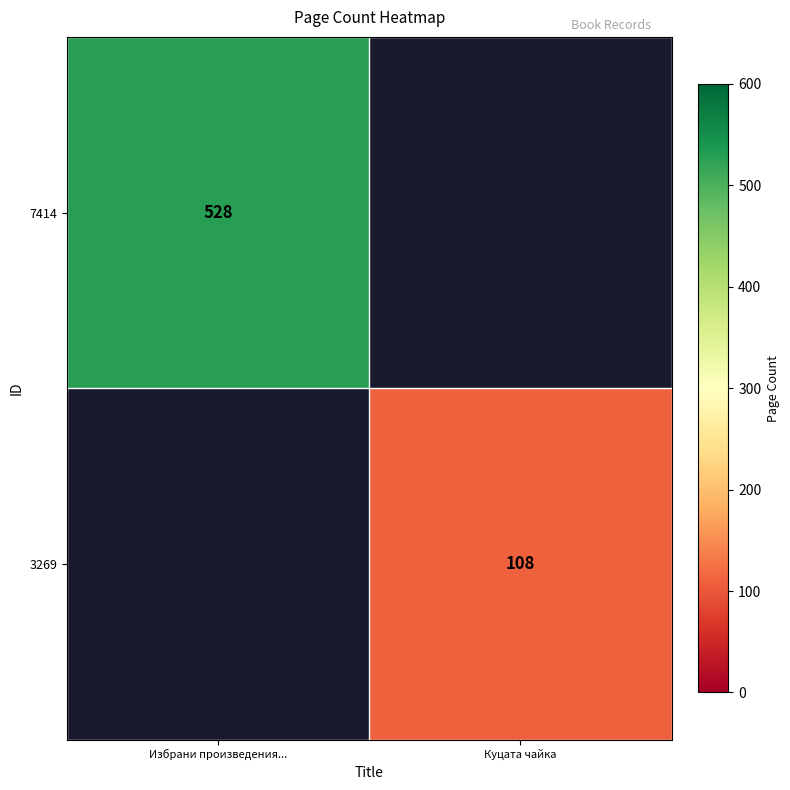

The 7414 series shows 528 at Избрани произведения.... True or false?

True